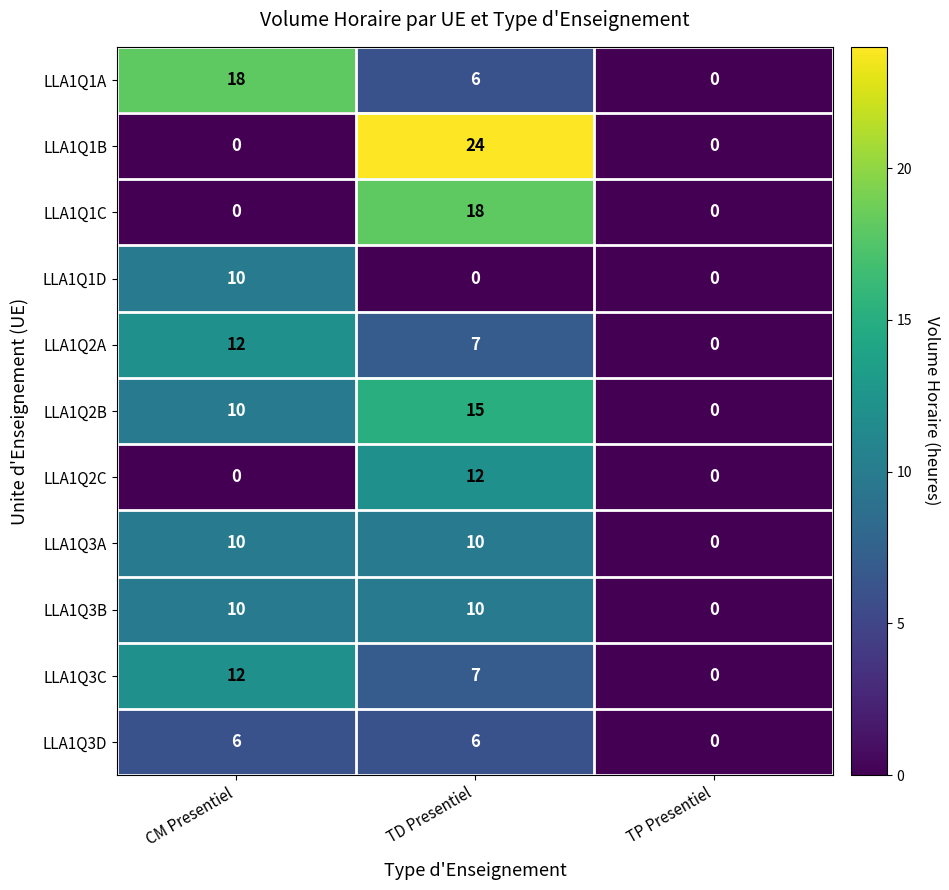

The value of LLA1Q1A at CM Presentiel is 18. True or false?

True